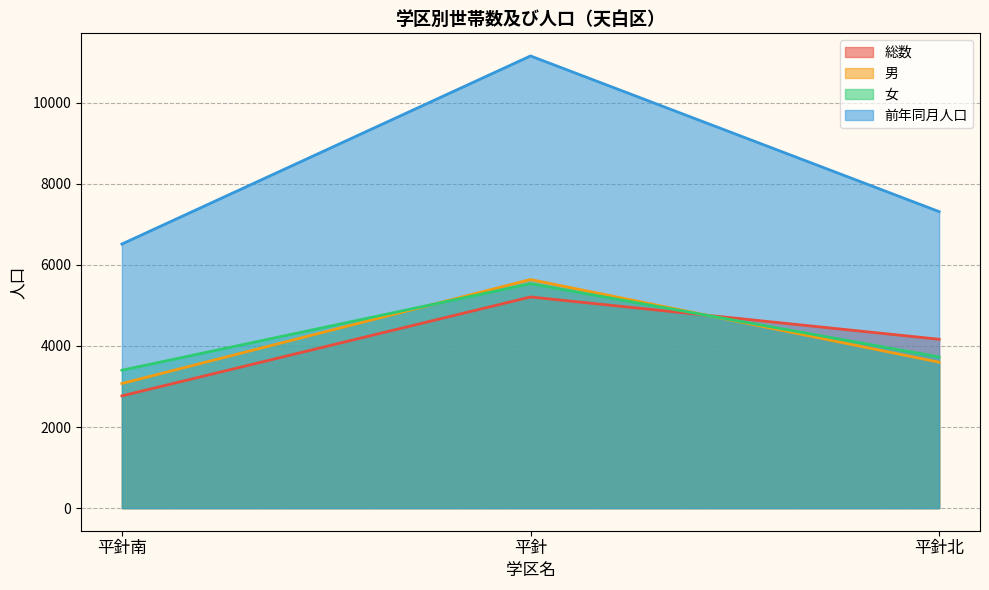

What is the total value across all series at 平針?

27535